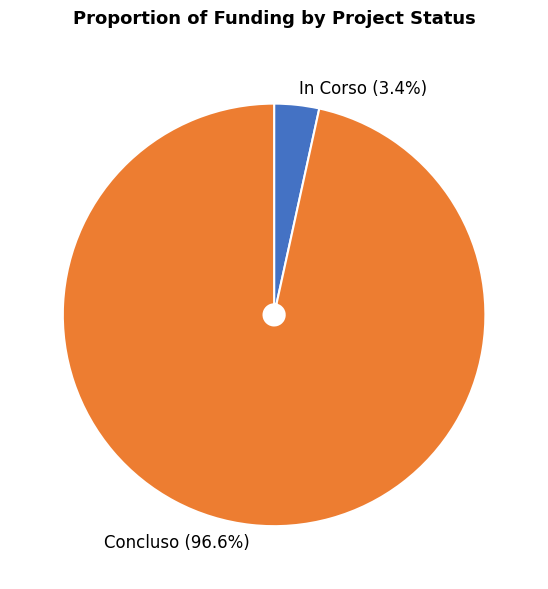

How many slices are in this pie chart?

2